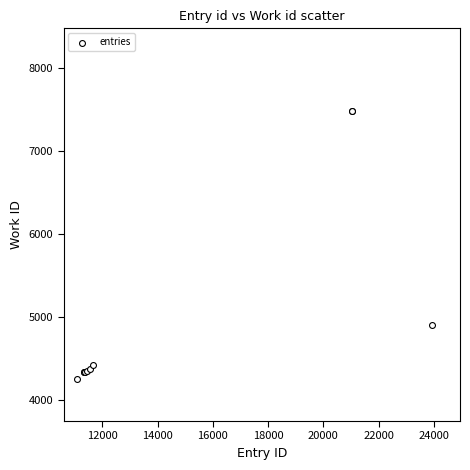

What Y value in the scatter plot is closest to 5865?

4906